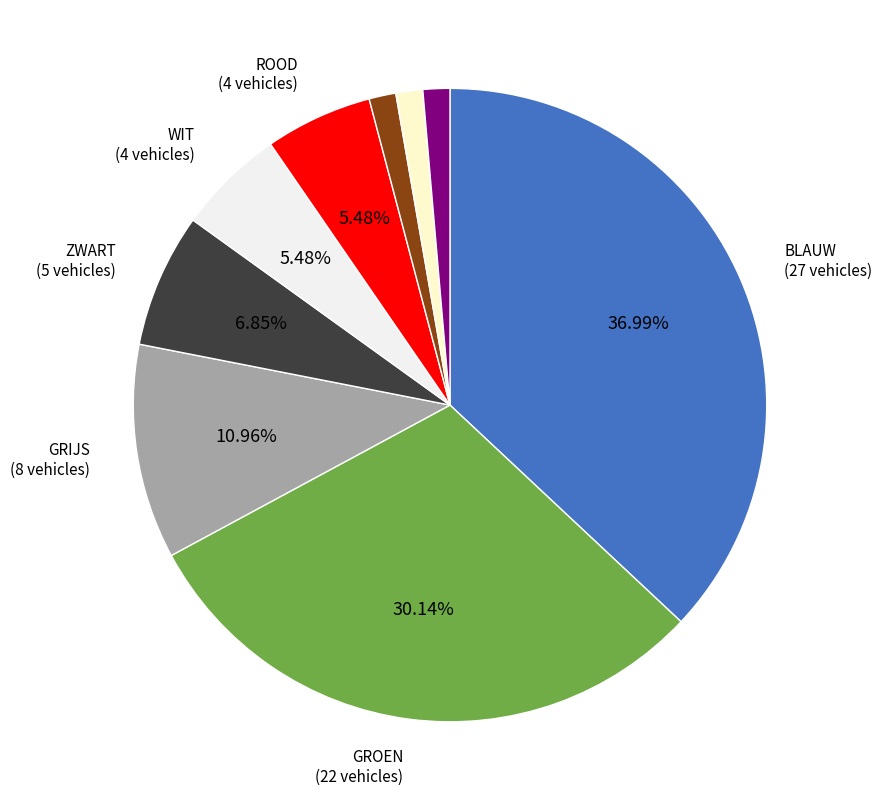

Is there any slice that represents more than half of the pie?

No